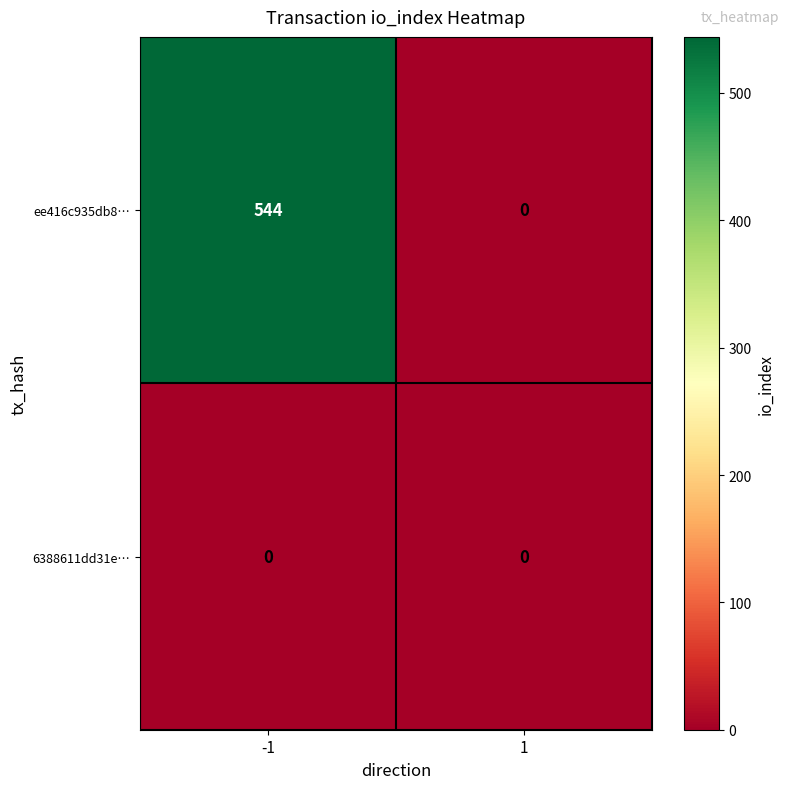

At which category does the chart reach its peak across all series?

-1